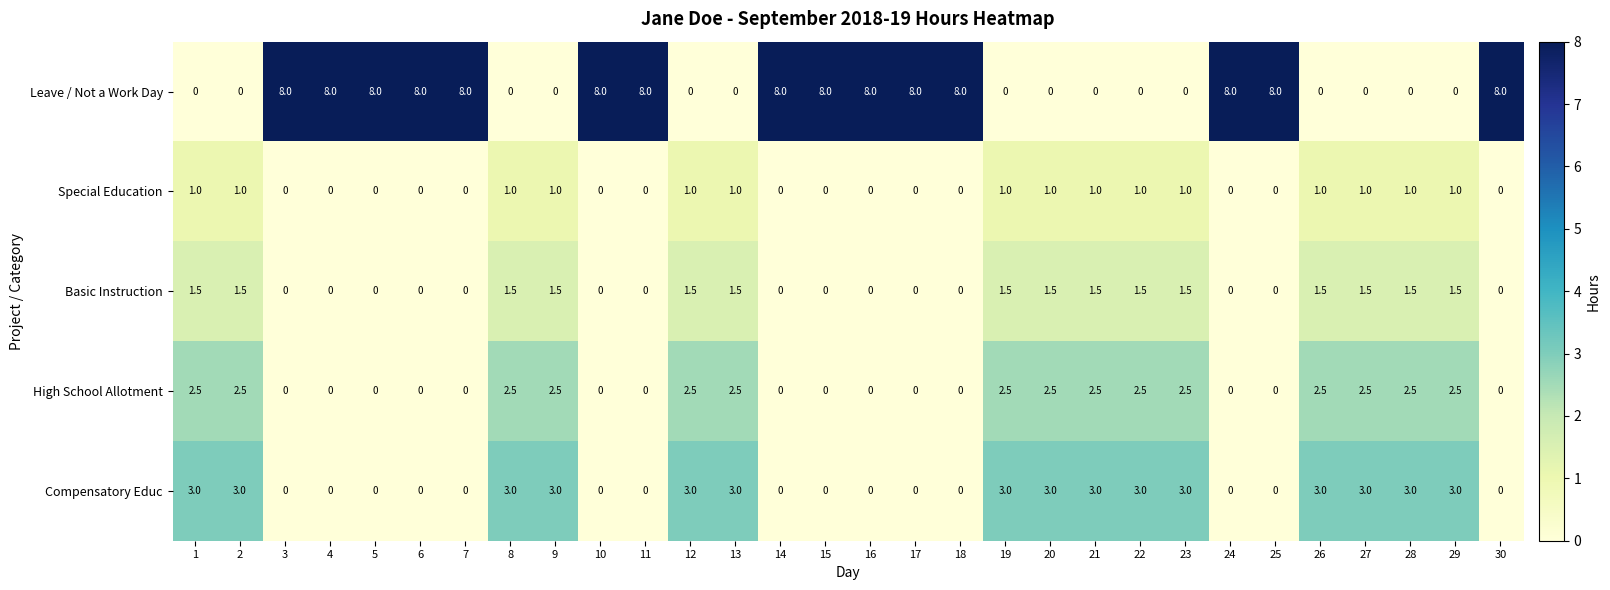

Is the value of Compensatory Educ at 26 greater than the value of Basic Instruction at 17?

Yes